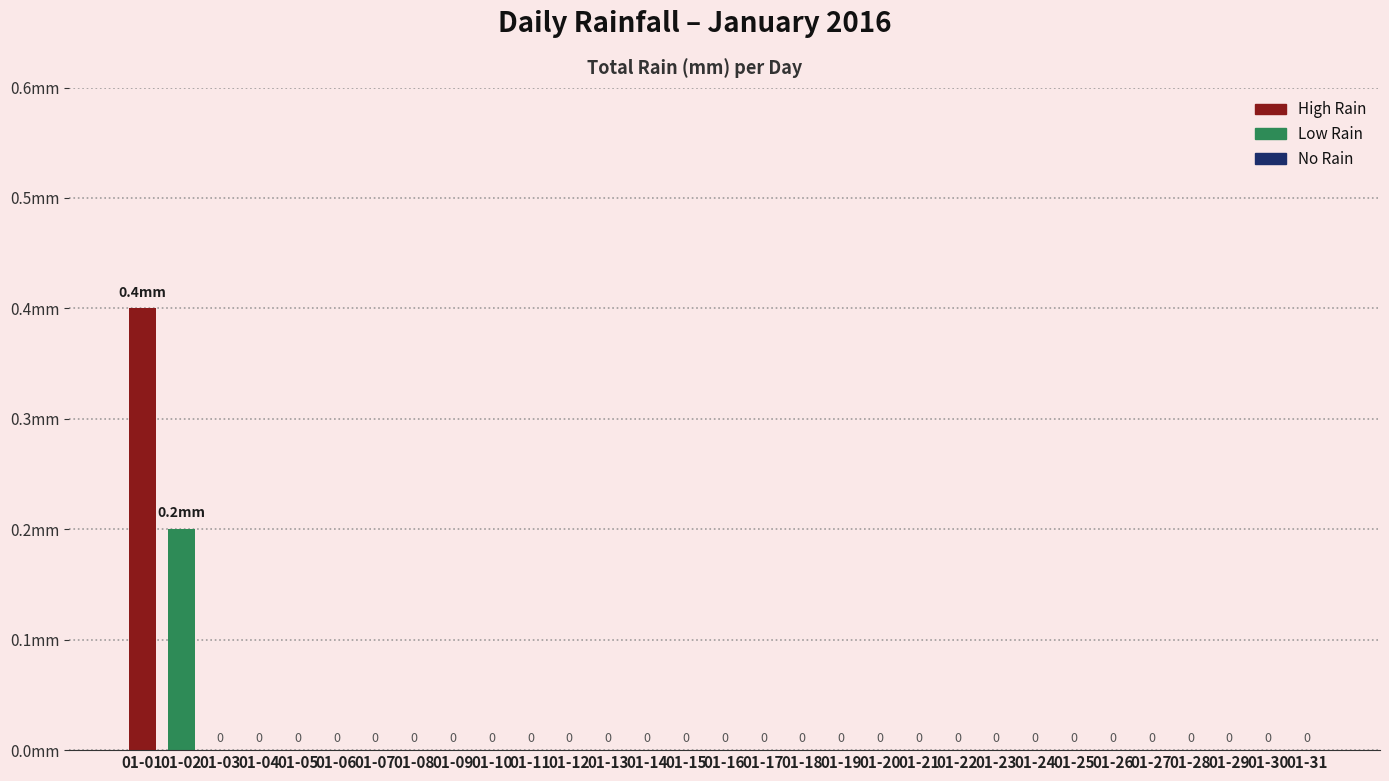

Which category has the highest value across all series?

01-01